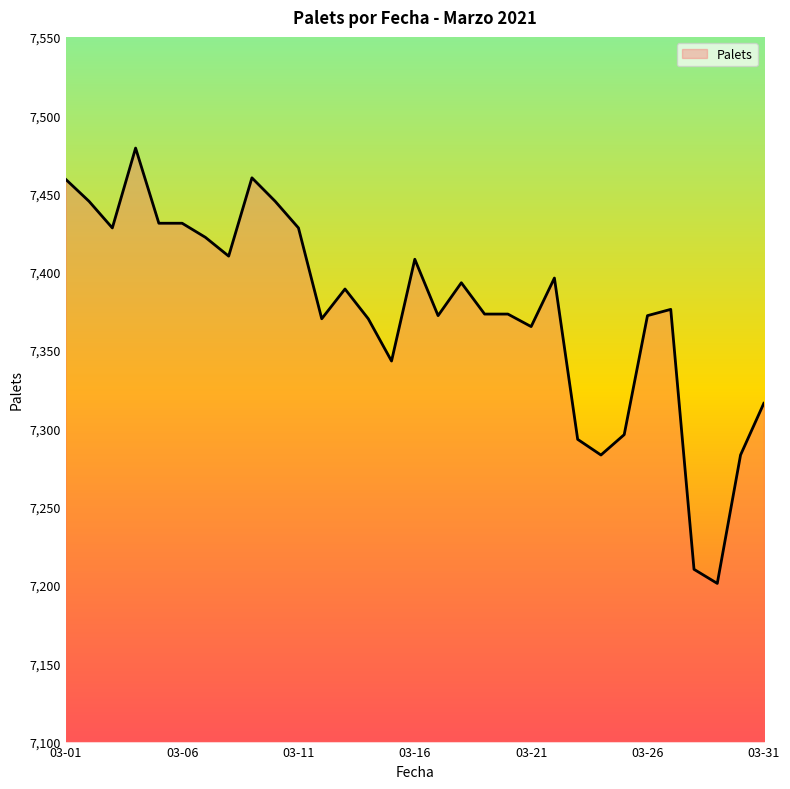

What is the maximum value shown in the chart?

7479